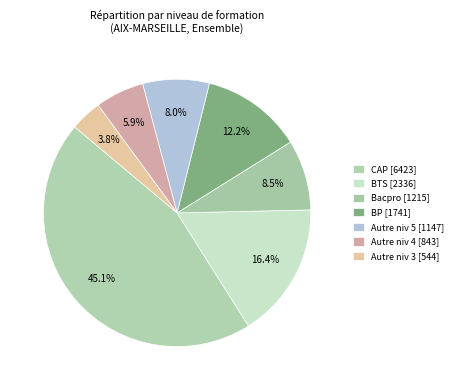

Rank the categories by value from lowest to highest.

Autre niv 3, Autre niv 4, Autre niv 5, Bacpro, BP, BTS, CAP